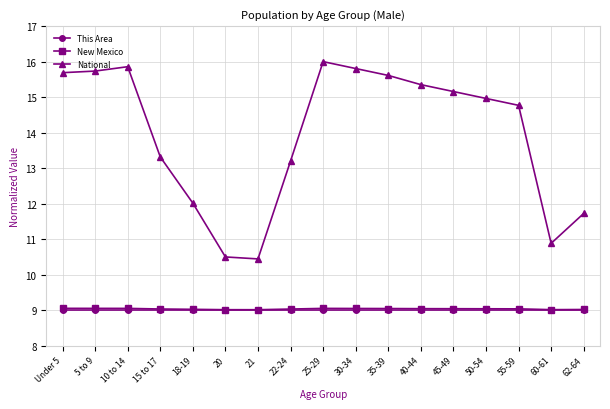

How many interior local peaks does the National series have?

2